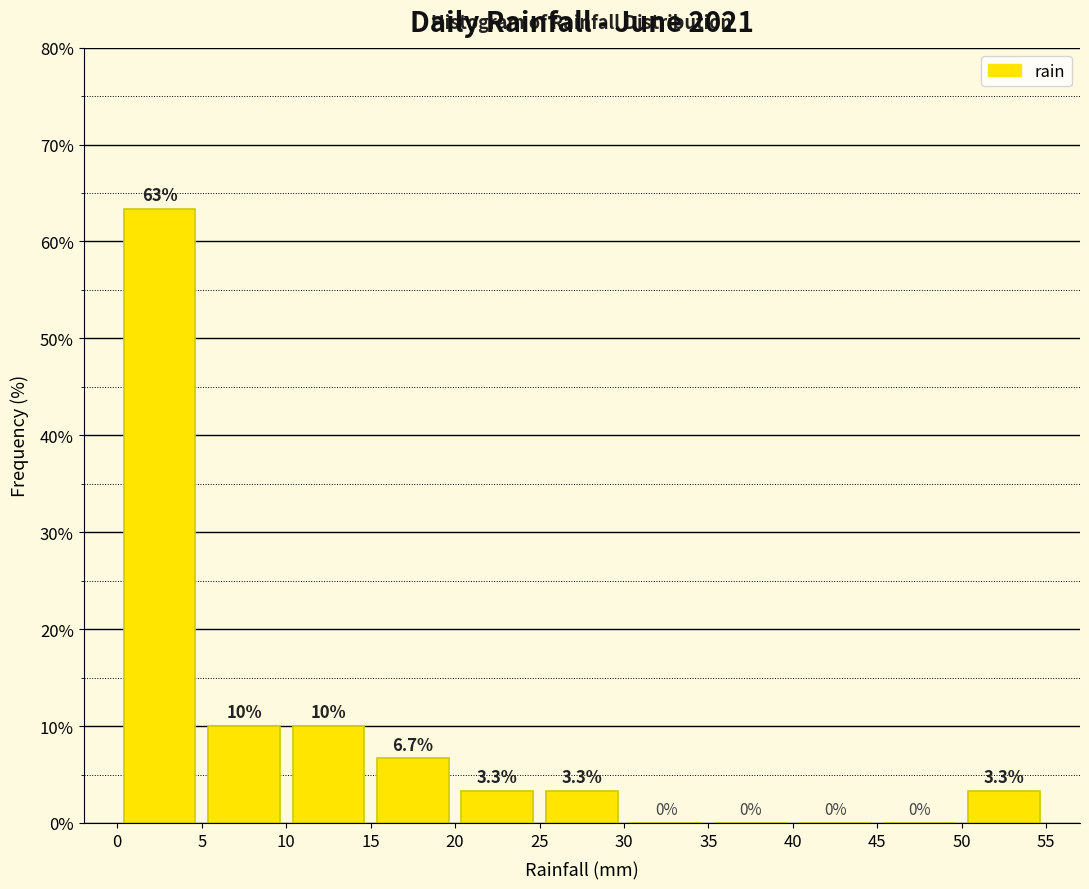

Which range on the x-axis has the tallest bar?

0 to 5